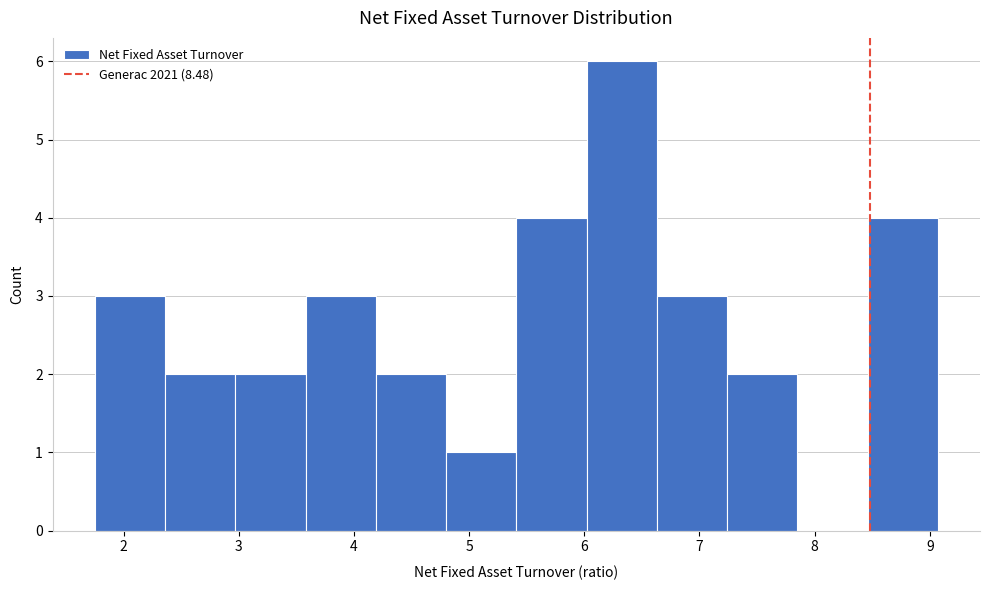

What is the height of the bar covering 8.46 to 9.07 on the x-axis? Neither the bar edges nor the heights are printed on the chart, so give them approximately, as read against the axes.

4